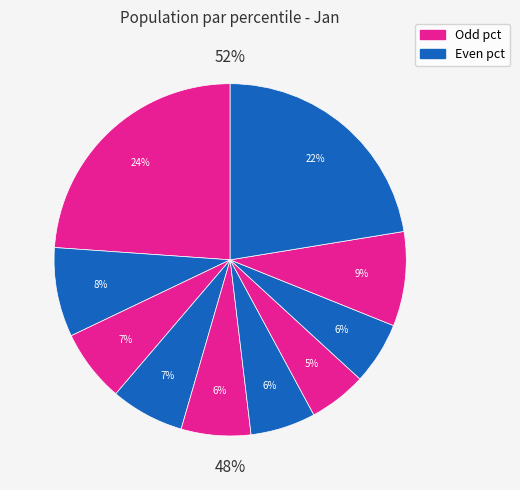

True or false: pct15 accounts for 23% of the total.

False